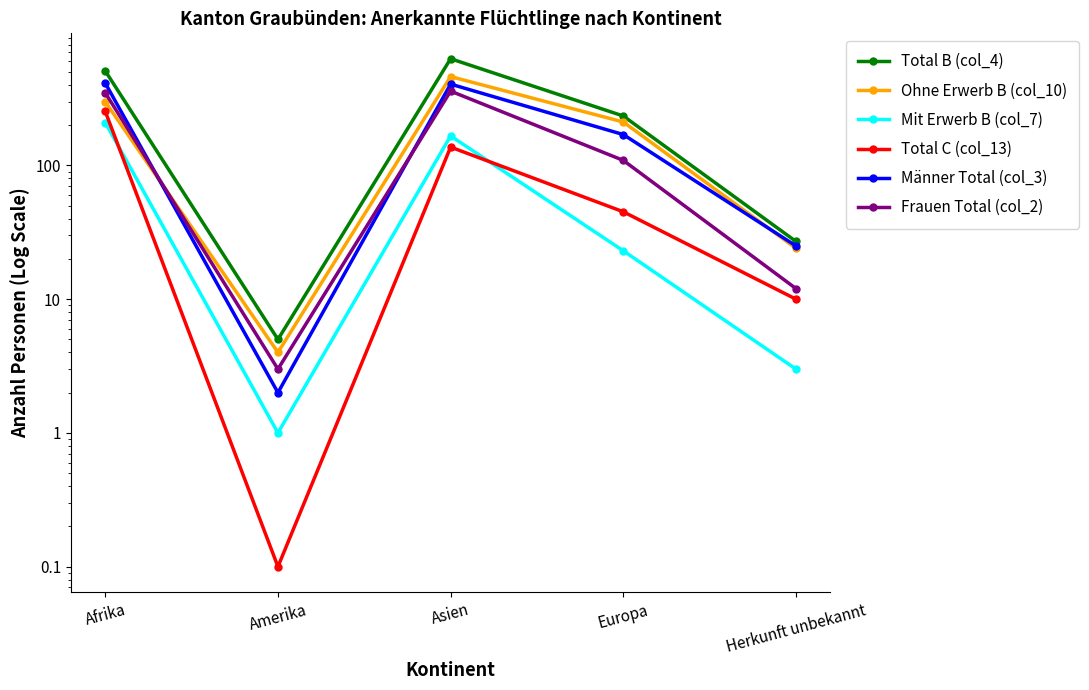

True or false: Total C (col_13) and Frauen Total (col_2) intersect in this chart.

False